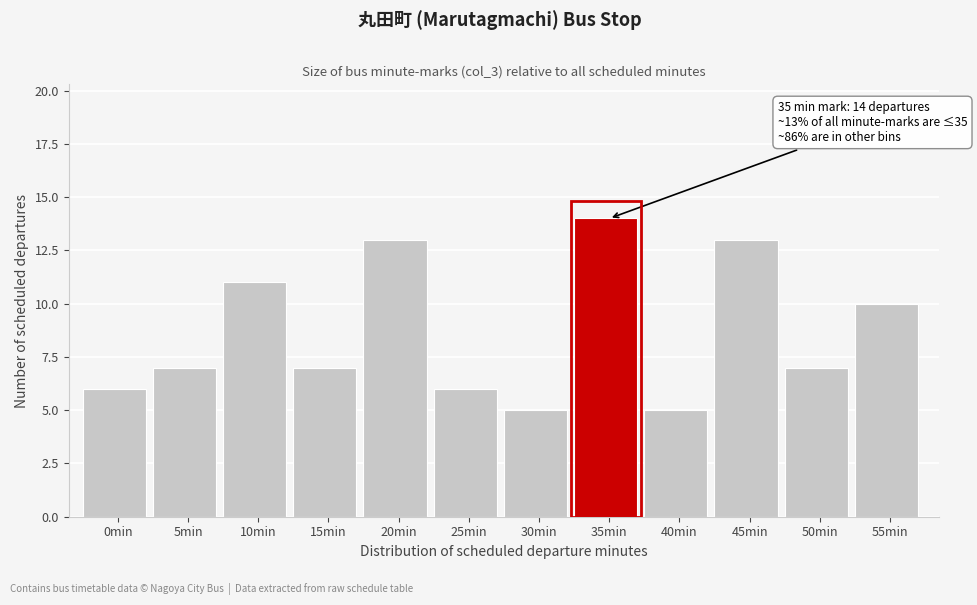

Reading left to right, transcribe all the data shown in this chart.

0min=6	5min=7	10min=11	15min=7	20min=13	25min=6	30min=5	35min=14	40min=5	45min=13	50min=7	55min=10